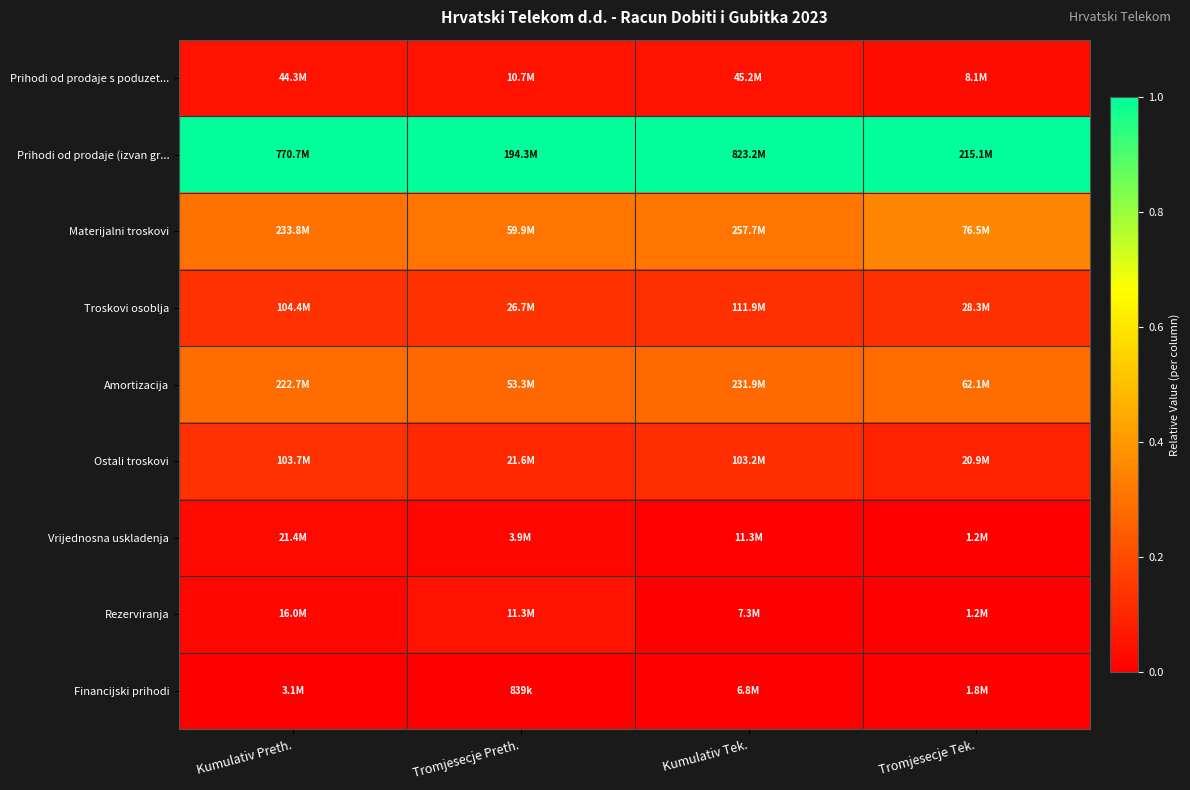

Reading left to right, list all the values displayed in this chart.

Prihodi od prodaje s poduzet...: Kumulativ Preth.=0.1	Tromjesecje Preth.=0.1	Kumulativ Tek.=0.0	Tromjesecje Tek.=0.0
Prihodi od prodaje (izvan gr...: Kumulativ Preth.=1.0	Tromjesecje Preth.=1.0	Kumulativ Tek.=1.0	Tromjesecje Tek.=1.0
Materijalni troskovi: Kumulativ Preth.=0.3	Tromjesecje Preth.=0.3	Kumulativ Tek.=0.3	Tromjesecje Tek.=0.4
Troskovi osoblja: Kumulativ Preth.=0.1	Tromjesecje Preth.=0.1	Kumulativ Tek.=0.1	Tromjesecje Tek.=0.1
Amortizacija: Kumulativ Preth.=0.3	Tromjesecje Preth.=0.3	Kumulativ Tek.=0.3	Tromjesecje Tek.=0.3
Ostali troskovi: Kumulativ Preth.=0.1	Tromjesecje Preth.=0.1	Kumulativ Tek.=0.1	Tromjesecje Tek.=0.1
Vrijednosna uskladenja: Kumulativ Preth.=0.0	Tromjesecje Preth.=0.0	Kumulativ Tek.=0.0	Tromjesecje Tek.=0.0
Rezerviranja: Kumulativ Preth.=0.0	Tromjesecje Preth.=0.1	Kumulativ Tek.=0.0	Tromjesecje Tek.=0.0
Financijski prihodi: Kumulativ Preth.=0.0	Tromjesecje Preth.=0.0	Kumulativ Tek.=0.0	Tromjesecje Tek.=0.0